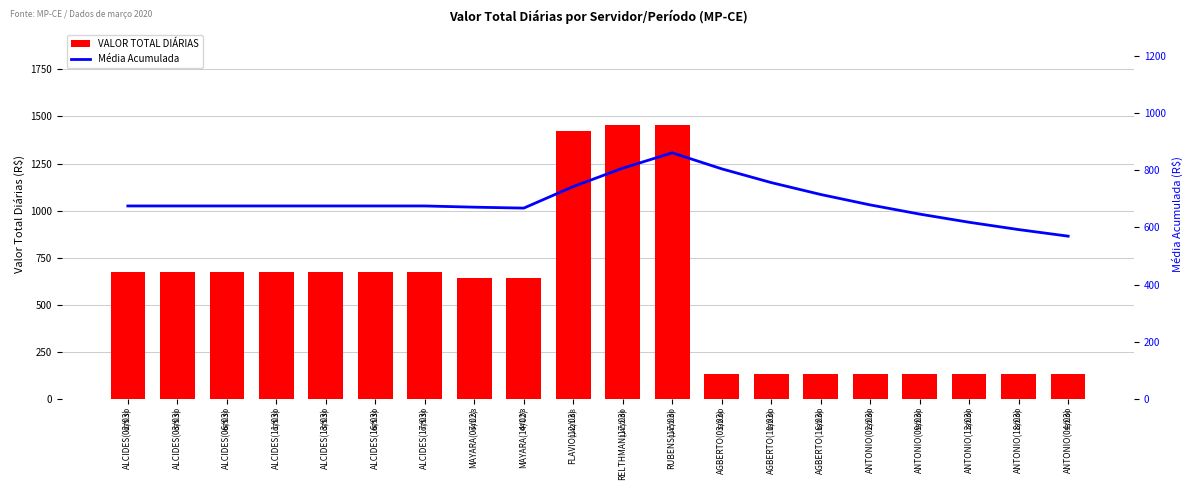

What position from the right is ANTONIO(02/03)?

5